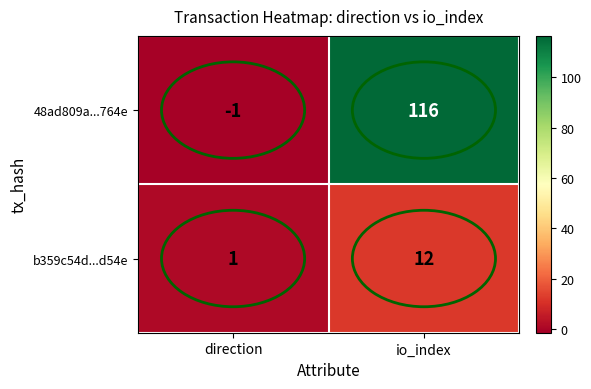

What is the sum of the b359c54d...d54e values at io_index and direction?

13